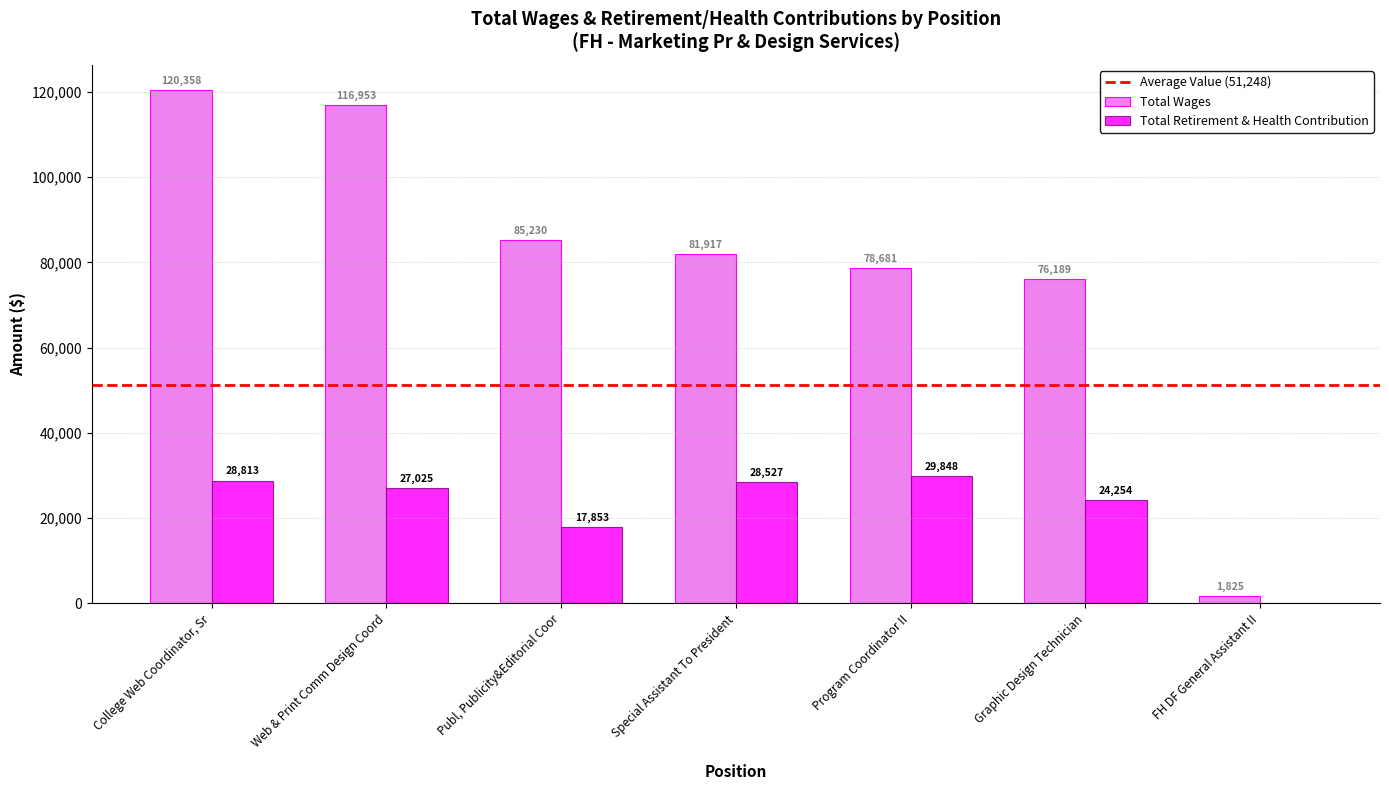

Which series has the largest range (max minus min)?

Total Wages